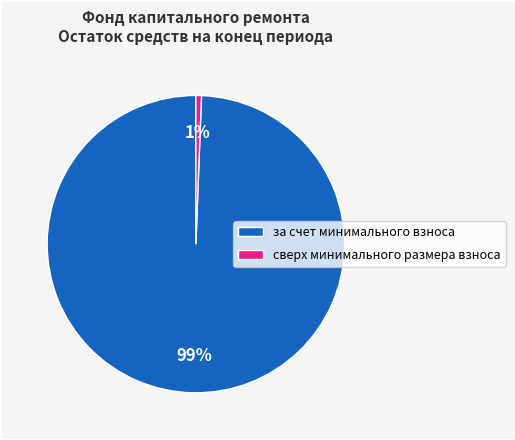

How many slices are in this pie chart?

2